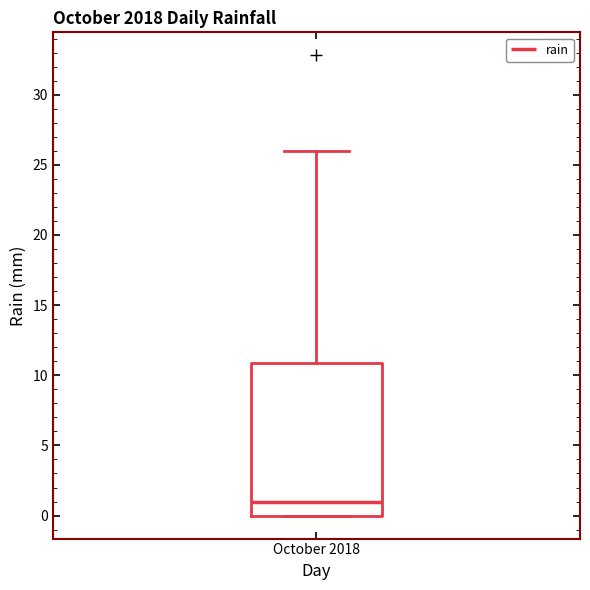

Where does the median line of the box for October 2018 sit on the y-axis? The values are not printed on the chart, so give them approximately, as read against the axis.

1